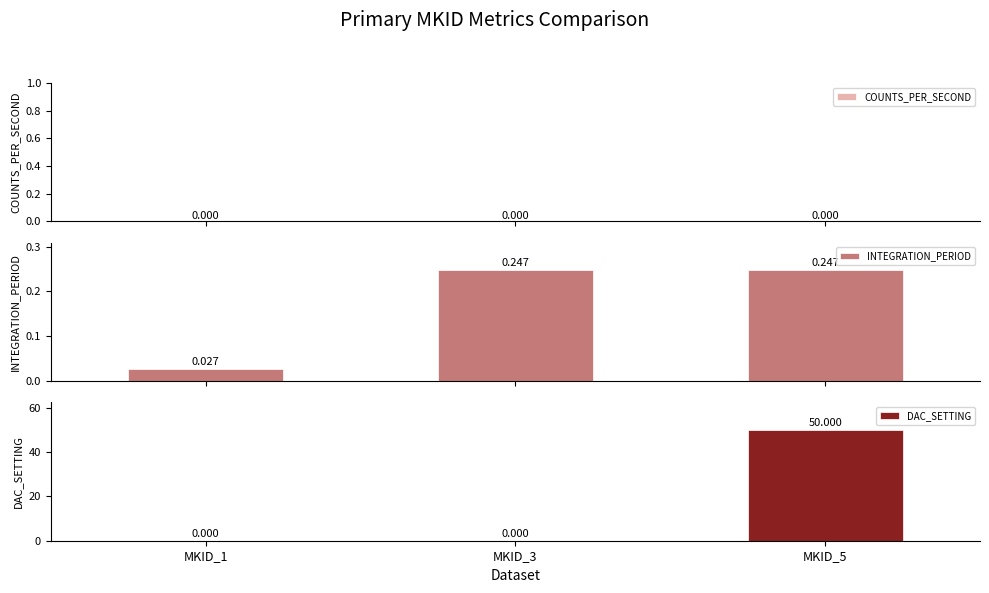

What is the total value across all series at MKID_3?

0.2